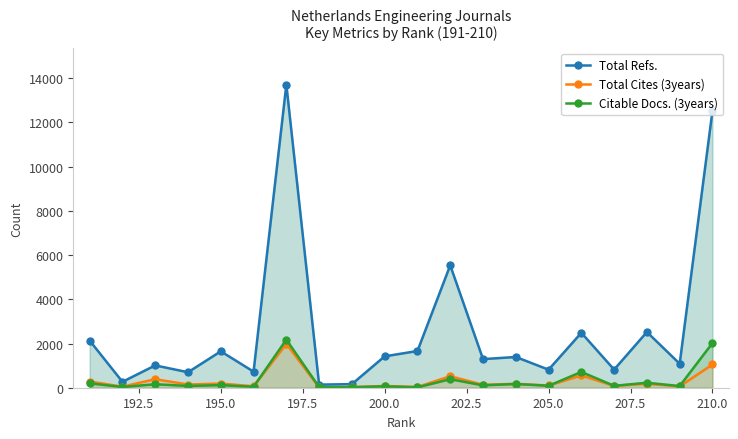

What is the minimum value for Total Refs.?

140